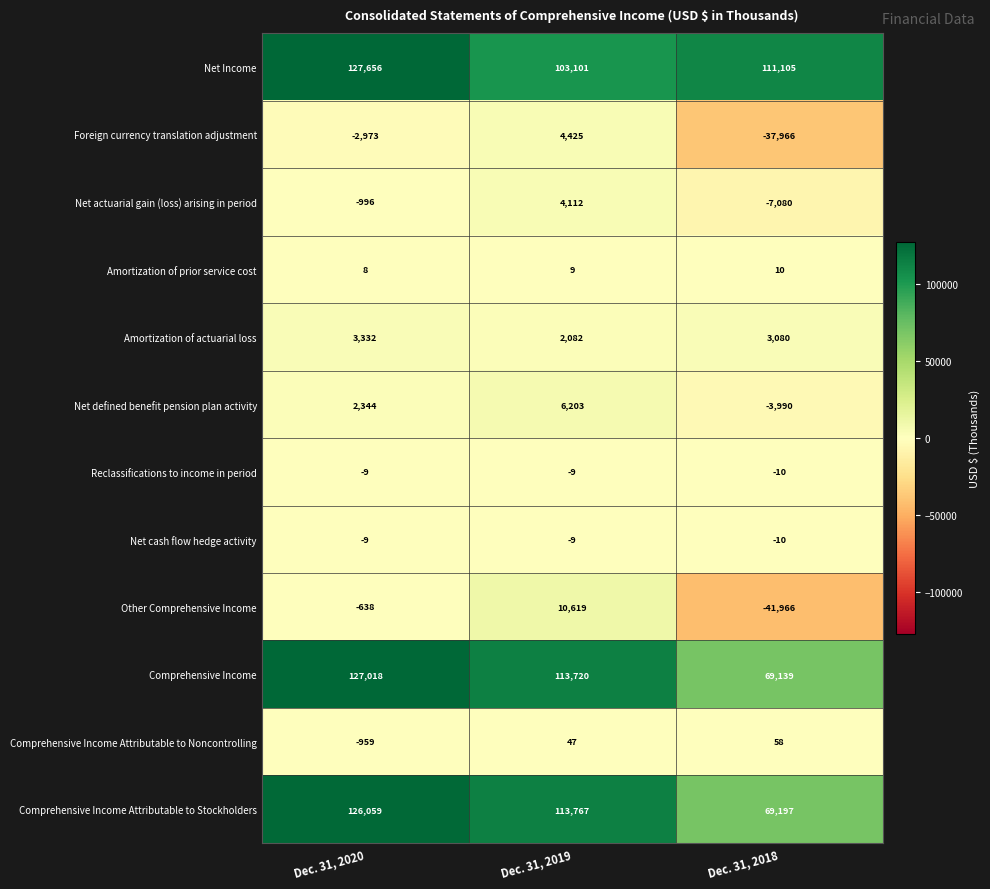

Is it true that Net actuarial gain (loss) arising in period equals -2406 at Dec. 31, 2018?

False